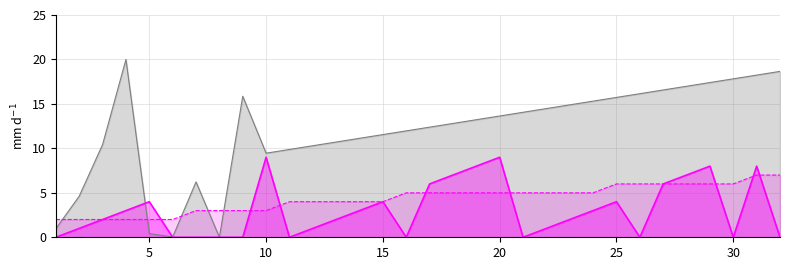

What is the greatest value displayed?

20.0